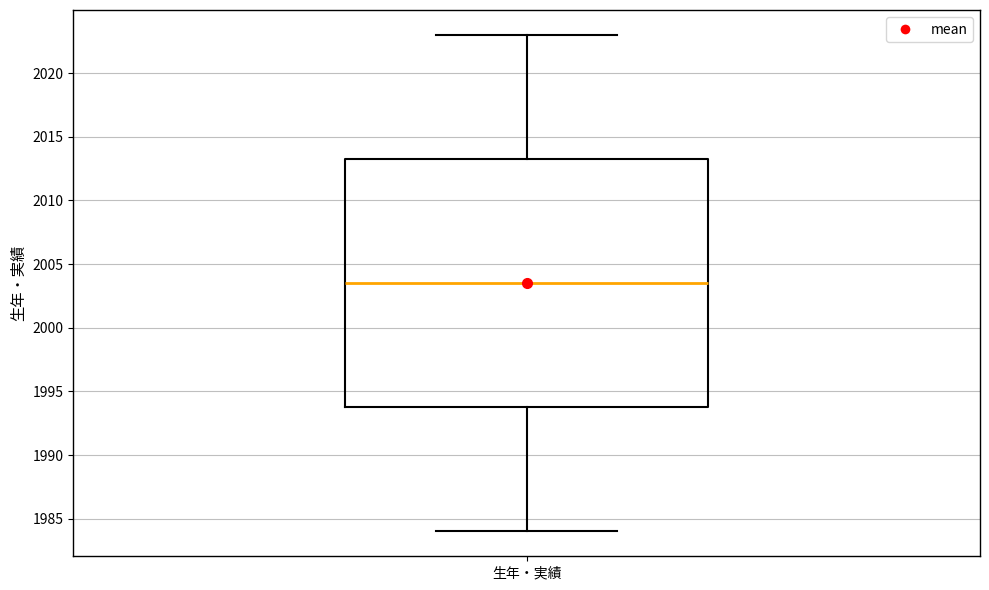

Where is the lower edge of the box for 生年・実績 on the y-axis? The values are not printed on the chart, so give them approximately, as read against the axis.

1994.0